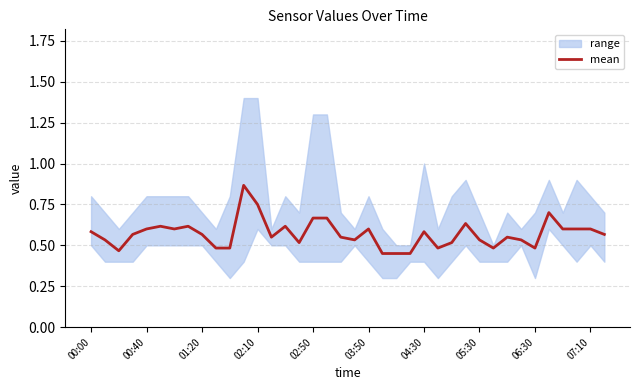

Count the number of categories in the chart.

38